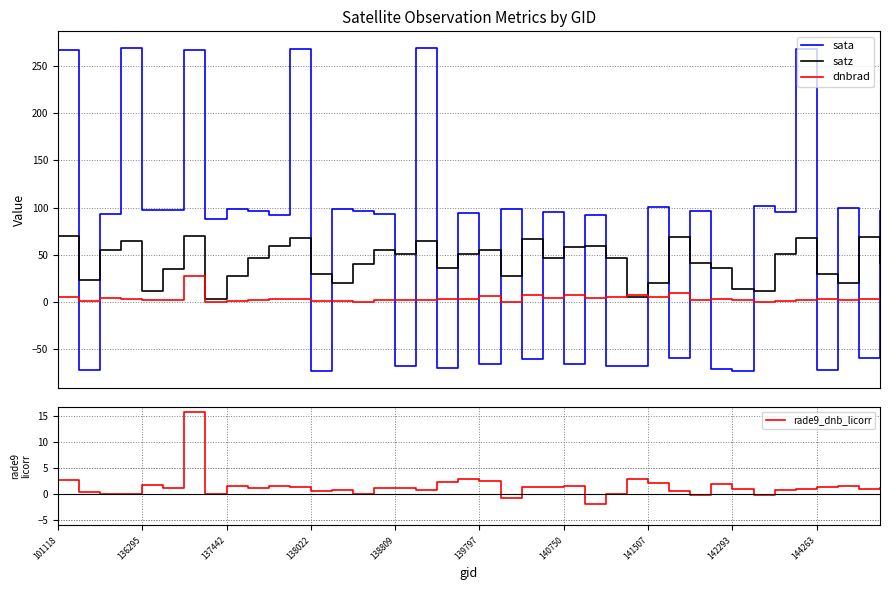

How many values in sata are below zero?

14